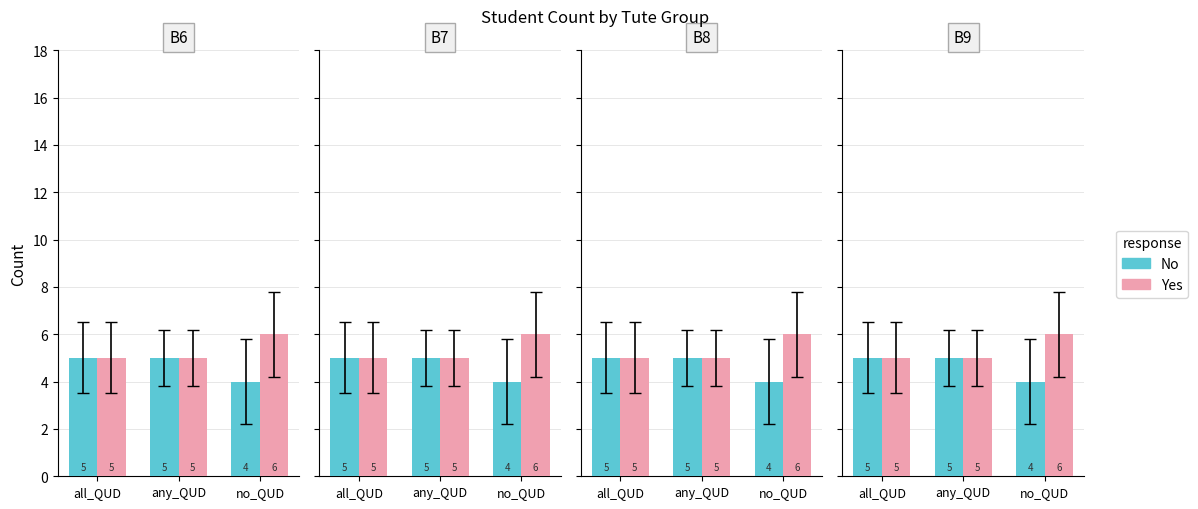

What is the difference between the Yes values at any_QUD and no_QUD?

1